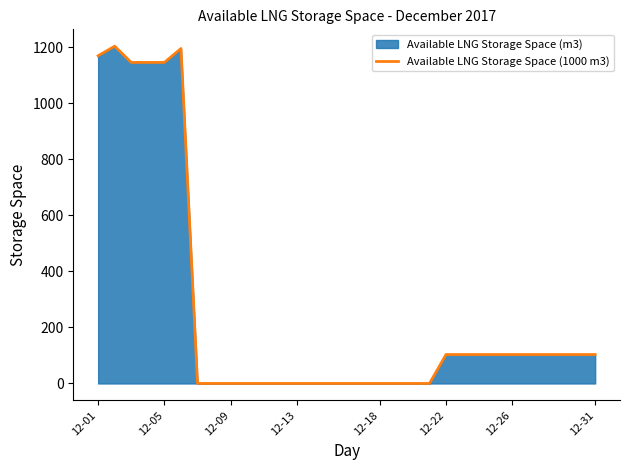

How many lines are shown in the chart?

1